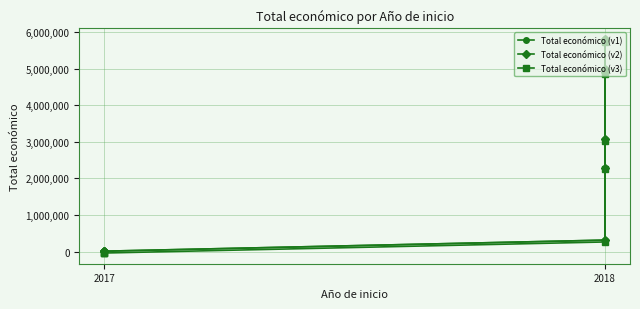

How many data points in Total económico (v2) are less than 3069959?

5